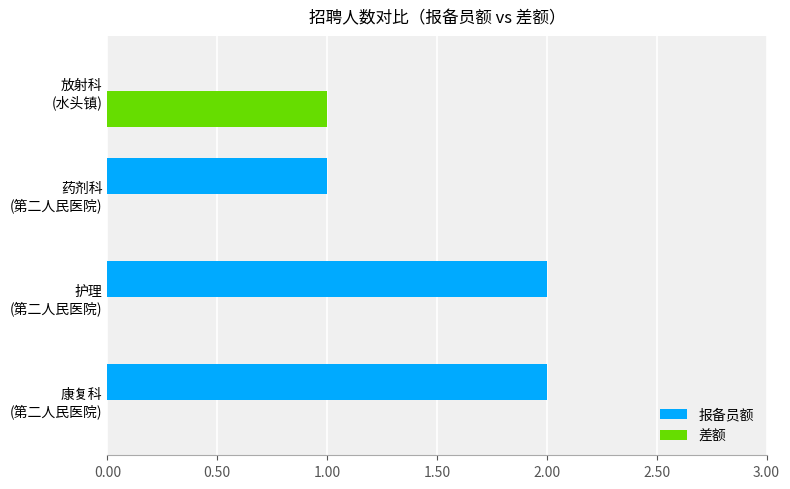

How many positive values does the 报备员额 series have?

3